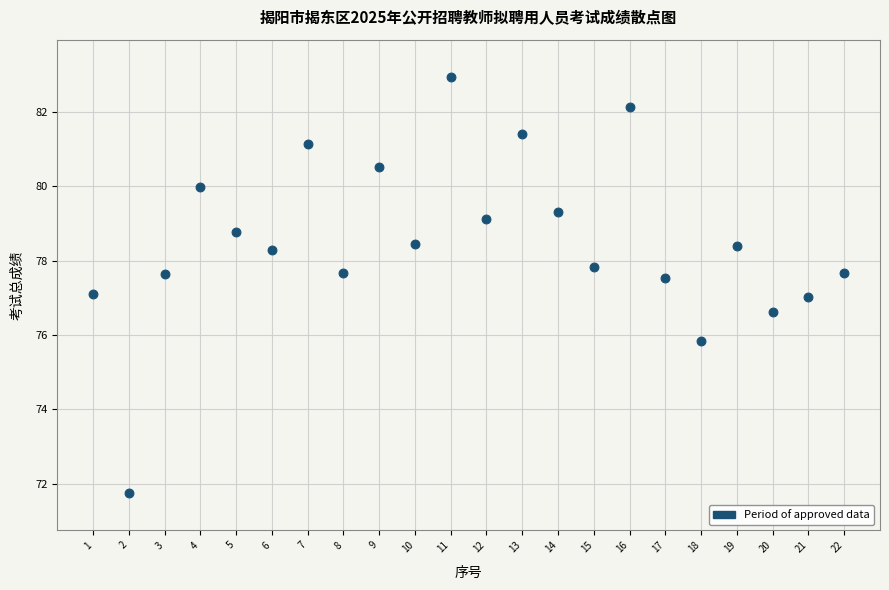

What is the range of Y values (max minus min)?

11.2